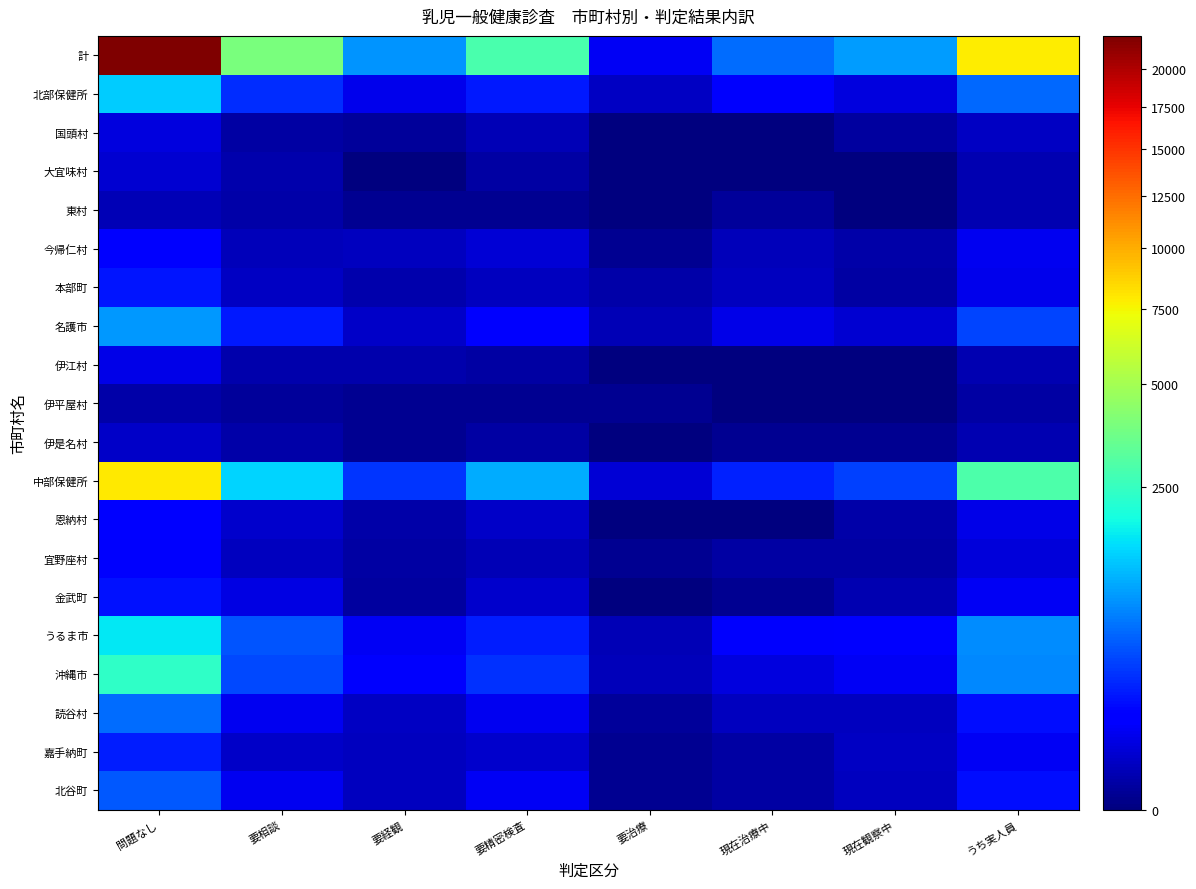

At 現在治療中, list the series in order from largest to smallest.

計, 中部保健所, うるま市, 北部保健所, 名護市, 沖縄市, 本部町, 読谷村, 今帰仁村, 北谷町, 宜野座村, 嘉手納町, 東村, 伊是名村, 金武町, 国頭村, 大宜味村, 伊江村, 伊平屋村, 恩納村